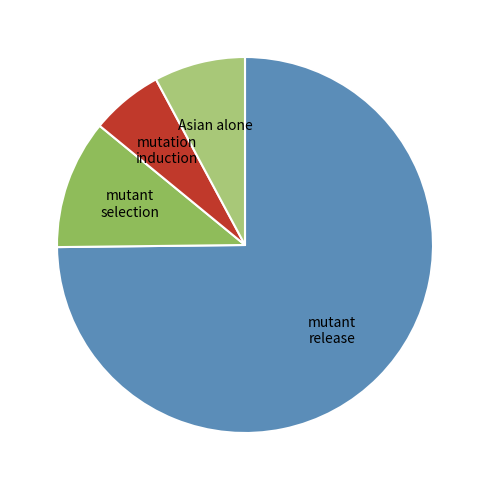

What is the smallest slice in the pie chart?

mutation induction